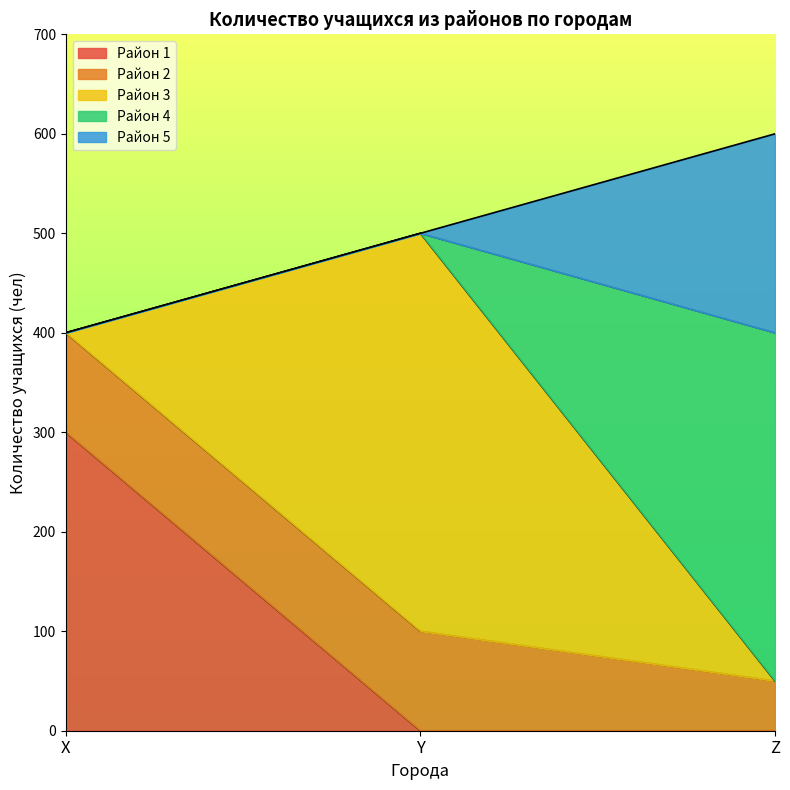

What is the greatest value displayed?

400